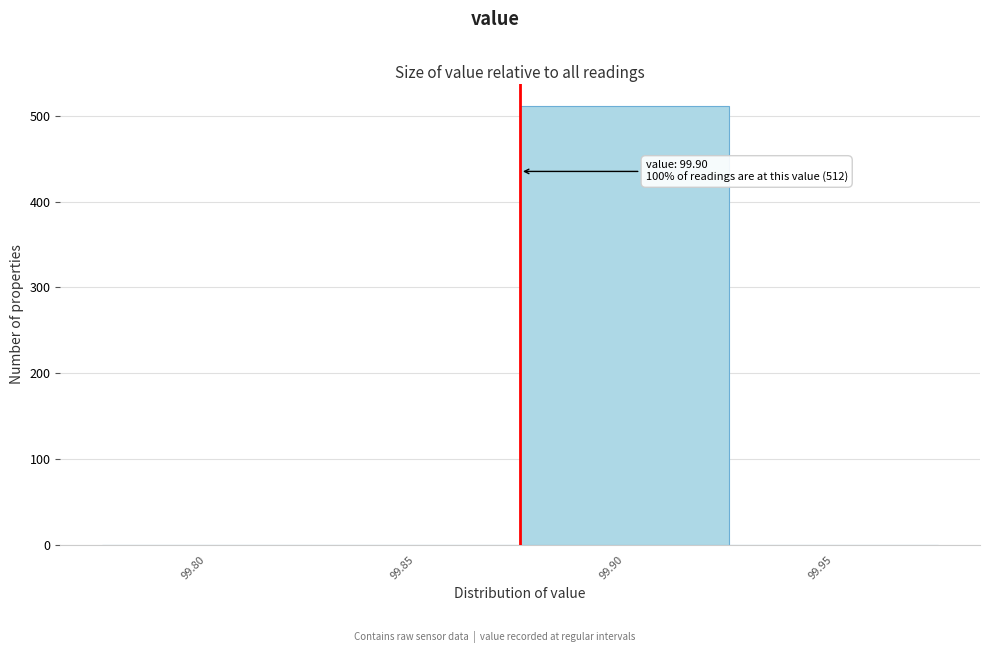

Reading left to right, extract all data points from this chart.

99.80=0	99.85=0	99.90=512	99.95=0